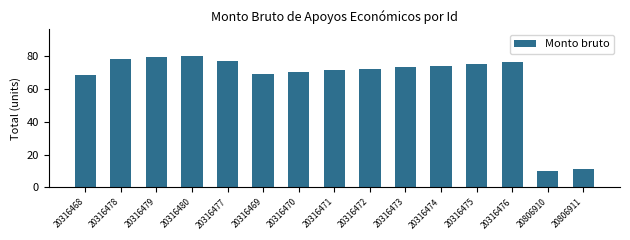

Does the chart contain stacked bars?

No